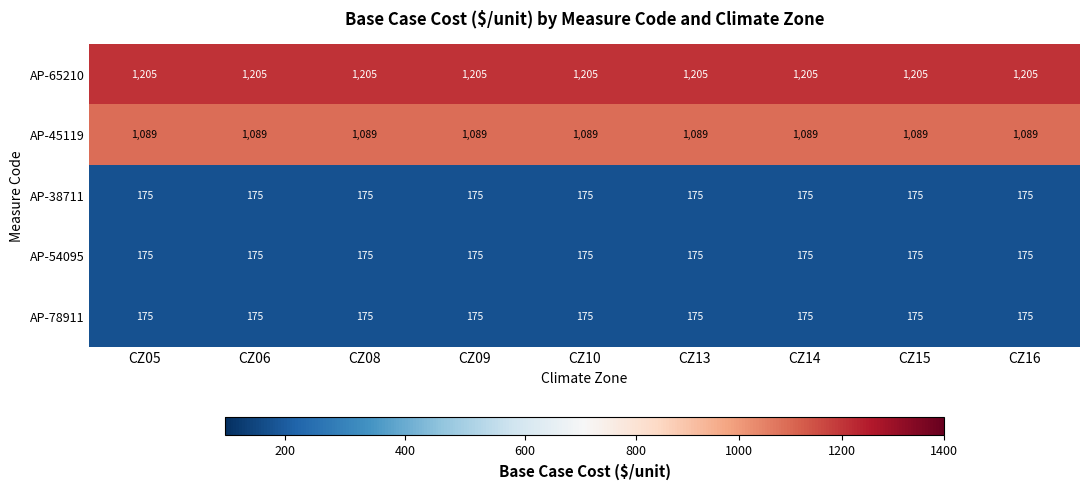

What is the total value across all series at CZ10?

2819